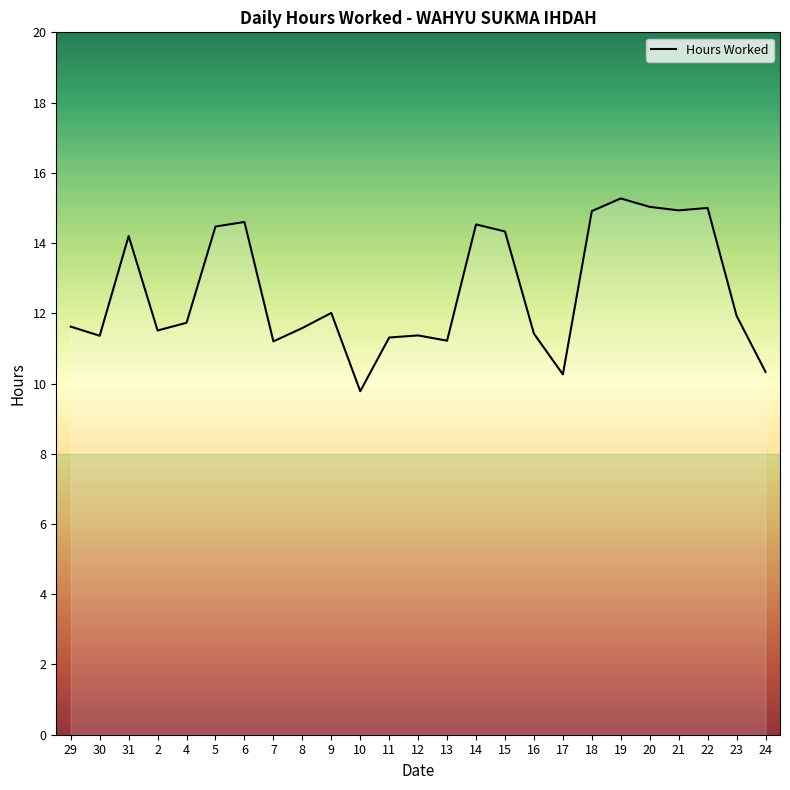

What is the difference between the maximum and minimum values?

5.5